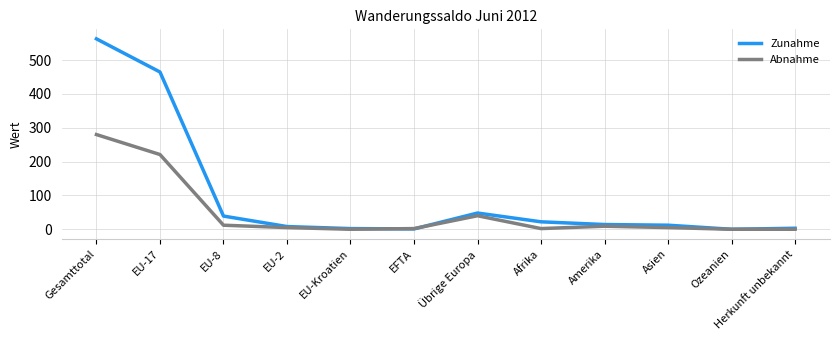

Rank the series by their maximum value, from lowest to highest.

Abnahme, Zunahme